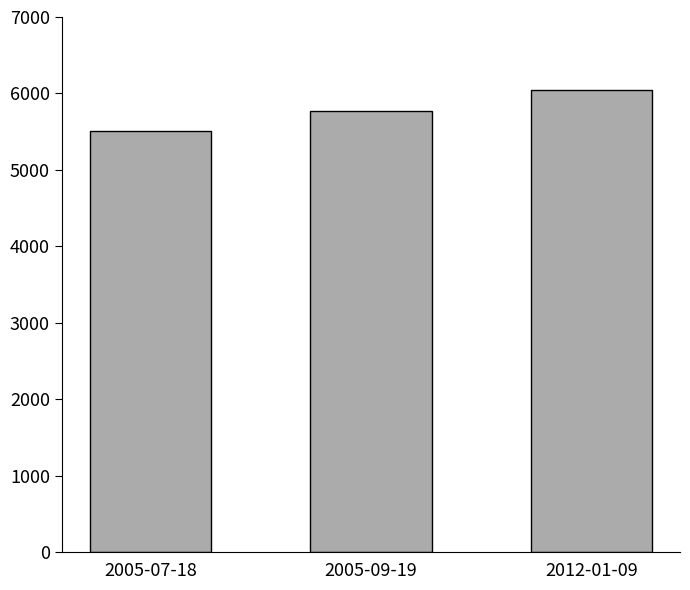

Which has a higher value, 2005-09-19 or 2012-01-09?

2012-01-09